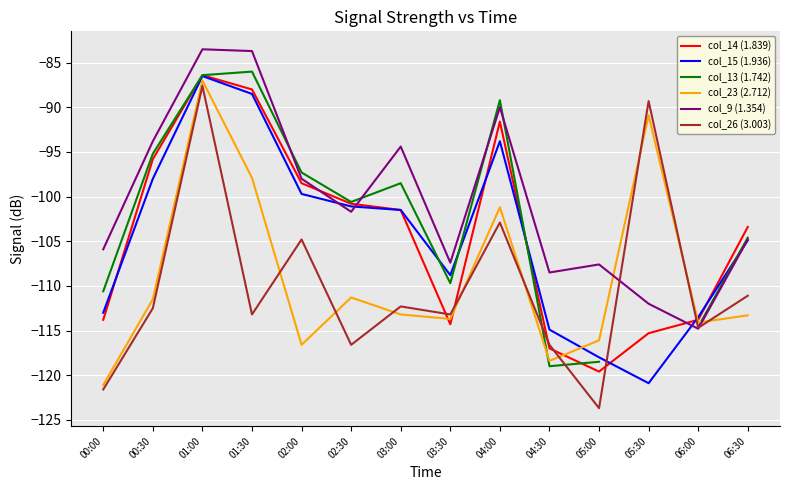

At 06:30, list the series in order from smallest to largest.

col_23 (2.712), col_26 (3.003), col_15 (1.936), col_9 (1.354), col_13 (1.742), col_14 (1.839)